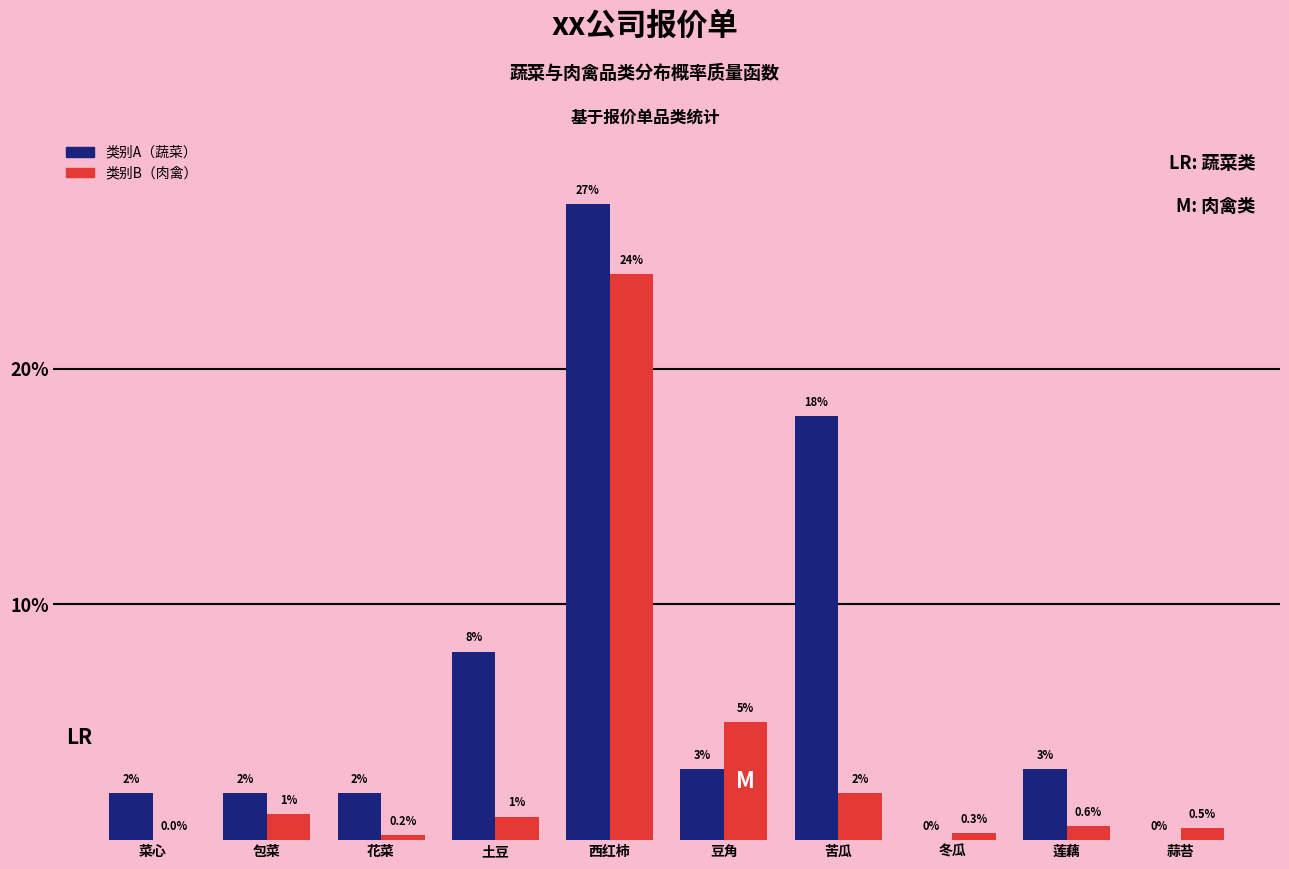

What value does the 类别B（肉禽） series have at 蒜苔?

0.5